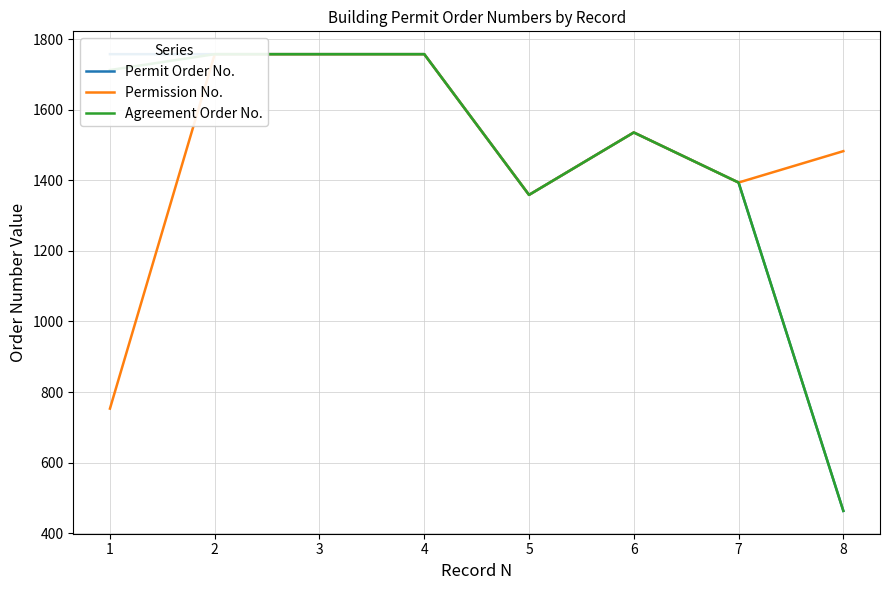

What is the sum of all Permit Order No. values?

11784